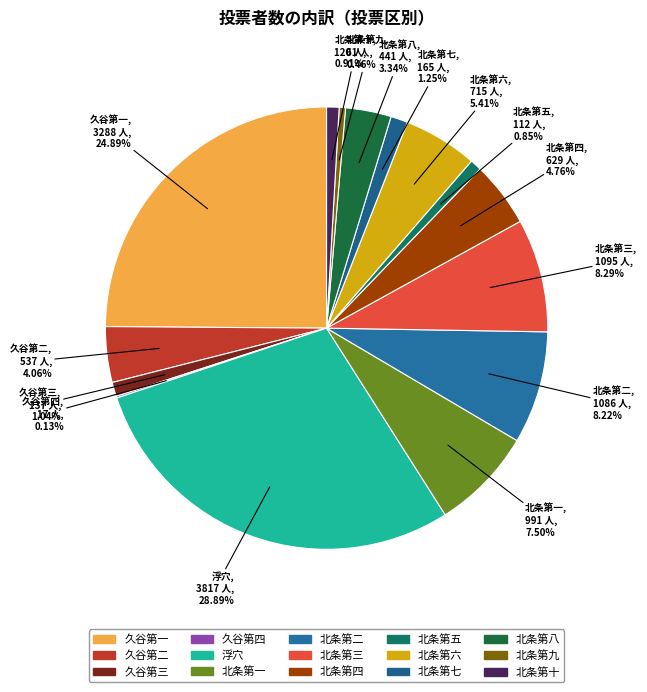

What is the largest slice in the pie chart?

浮穴